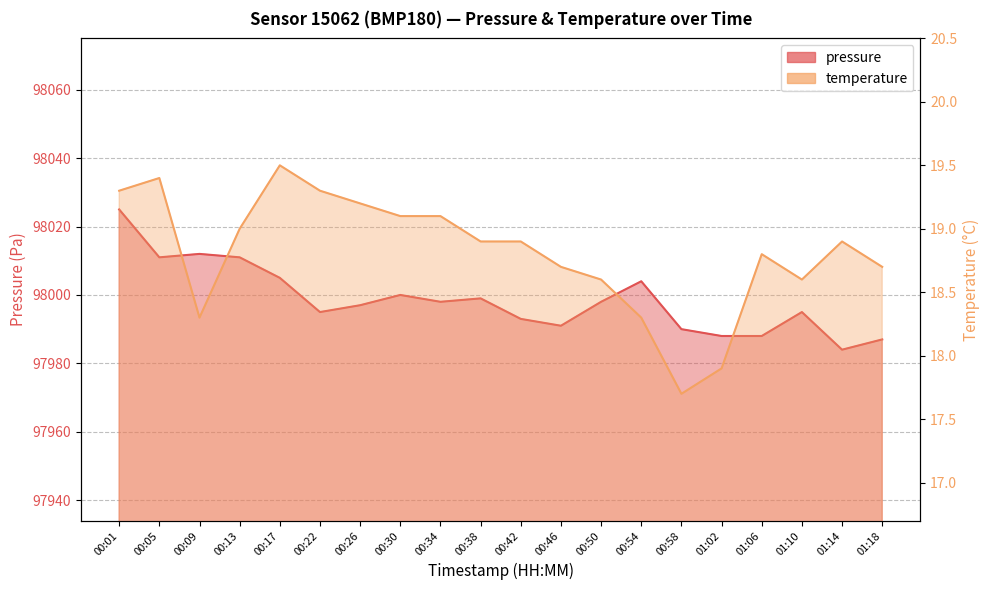

At which label does pressure reach its peak?

00:01